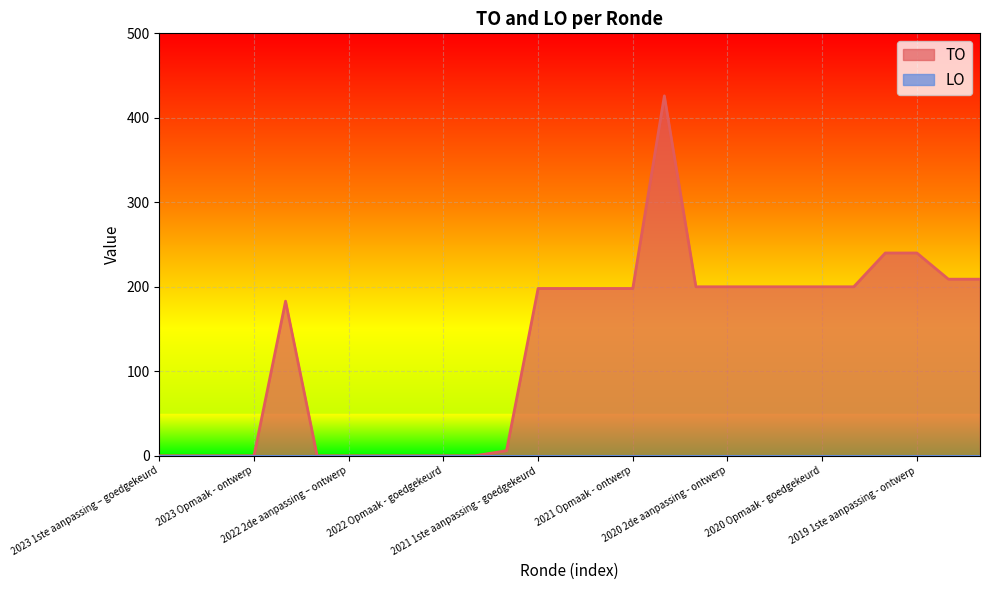

What is the sum of all values?

3505